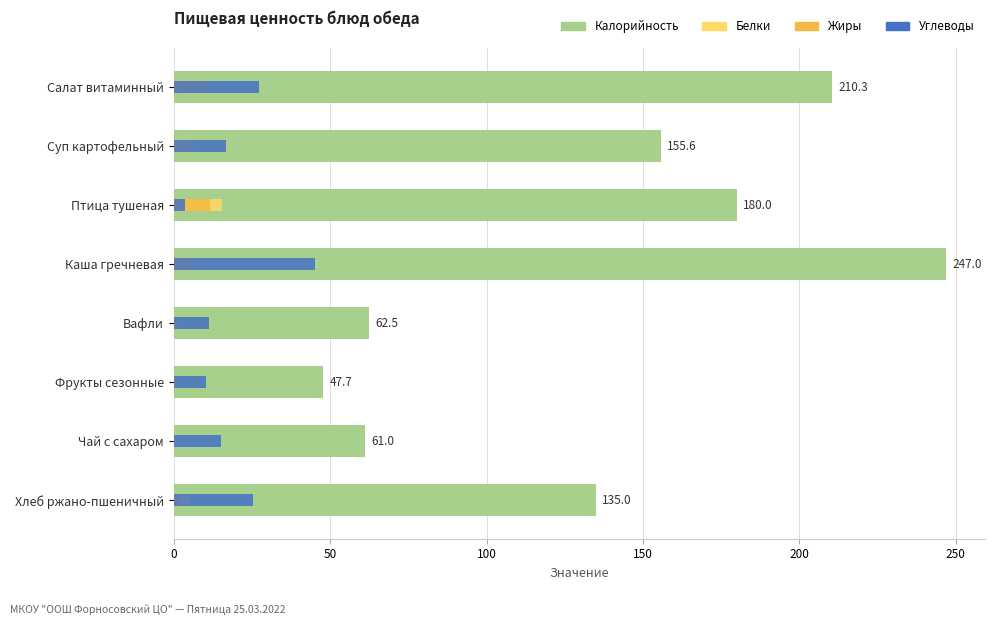

Reading left to right, transcribe all the data shown in this chart.

Калорийность: 210.3	155.6	180.0	247.0	62.5	47.7	61.0	135.0
Белки: 2.5	6.8	15.5	4.3	1.1	0.7	0.3	4.9
Жиры: 10.1	6.9	11.5	5.3	1.5	0.3	0.0	2.0
Углеводы: 27.3	16.7	3.6	45.0	11.2	10.4	15.2	25.3